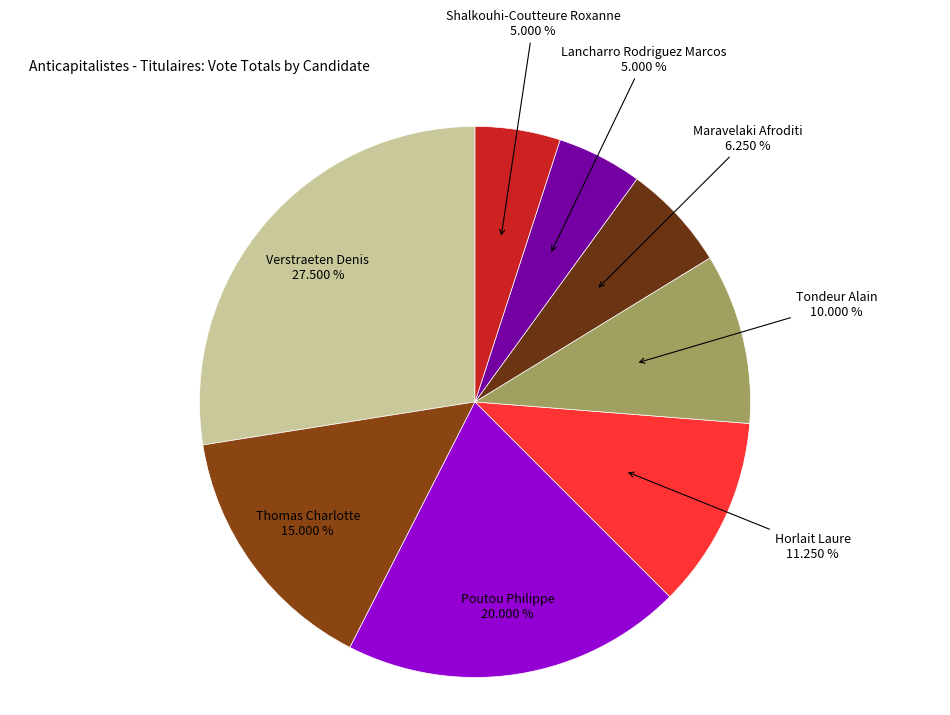

To the nearest percent, what portion does Poutou Philippe represent?

20%